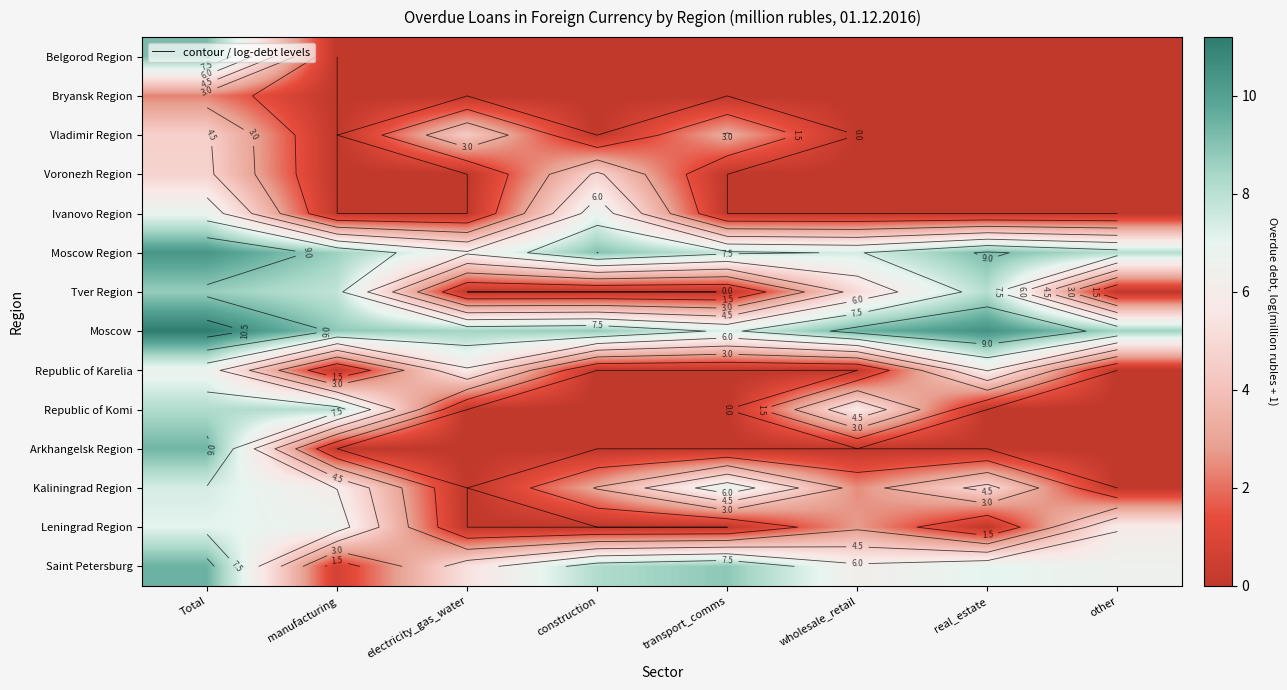

What is the spread (max minus min) of values at construction?

9.0